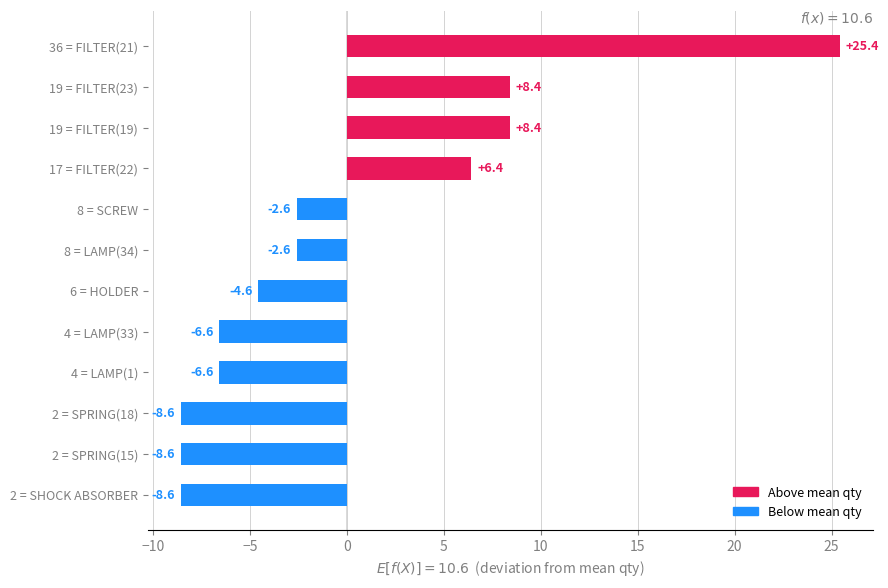

What is the approximate value at 4 = LAMP(1)?

-6.6